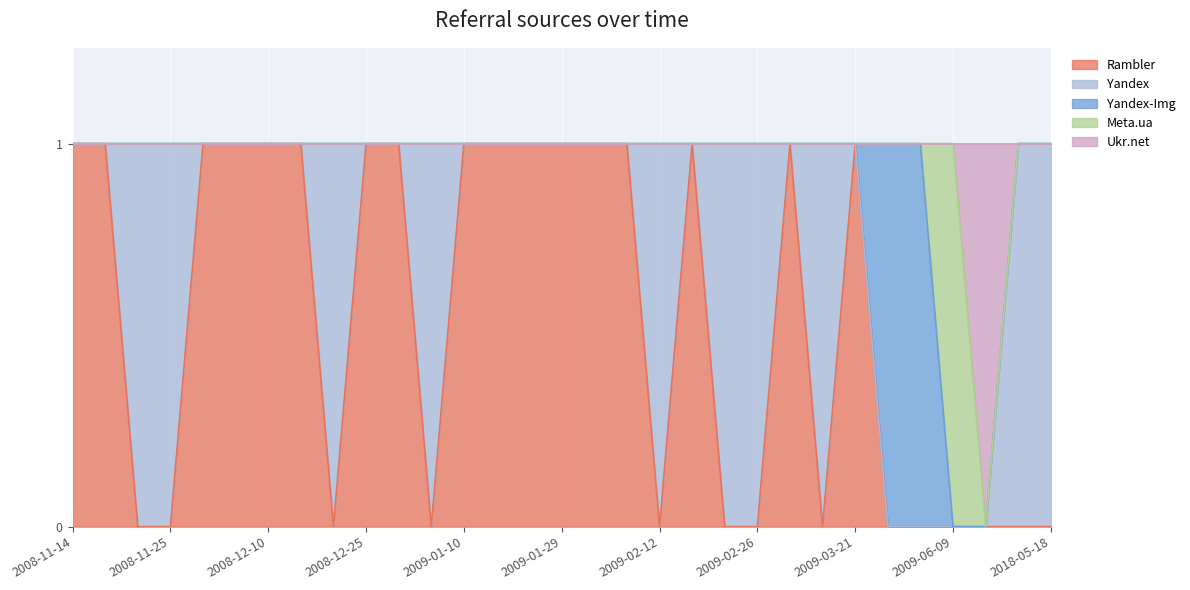

True or false: Rambler and Ukr.net cross at least once.

False